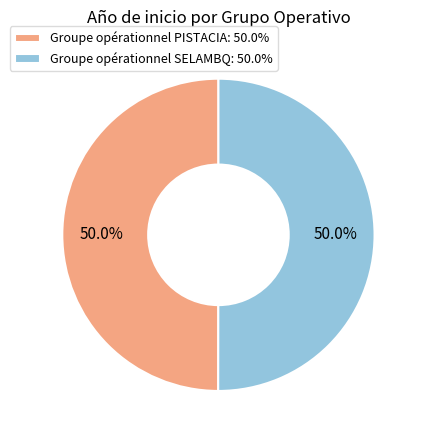

What percentage do Groupe opérationnel PISTACIA and Groupe opérationnel SELAMBQ together represent?

100.0%